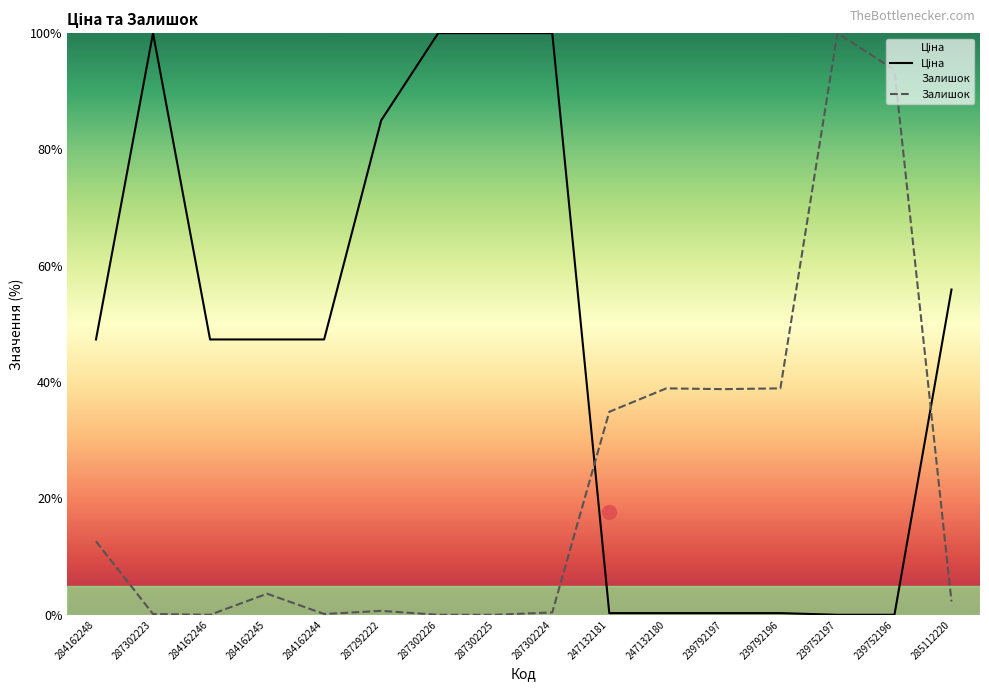

Between 239752197 and 287302224, which is larger?

287302224